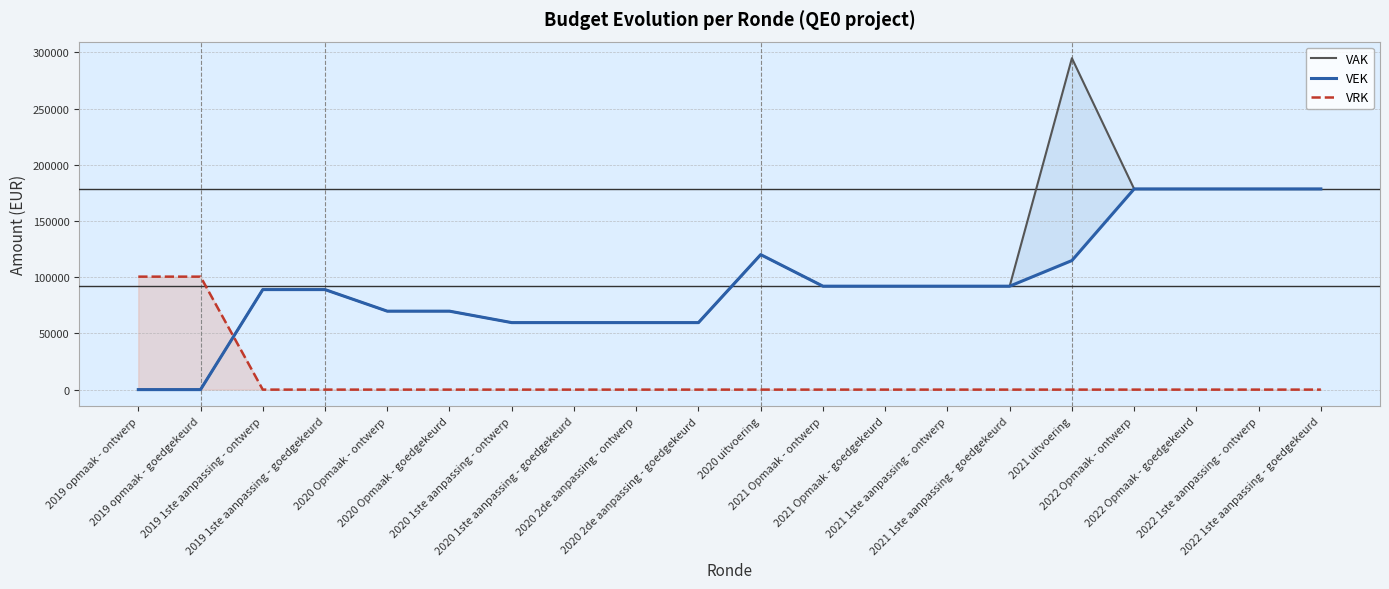

Reading left to right, list all the values displayed in this chart.

VAK: 0	0	88970	88970	69786	69786	59601	59601	59601	59601	120074	92000	92000	92000	92000	294804	178500	178500	178500	178500
VEK: 0	0	88970	88970	69786	69786	59601	59601	59601	59601	120074	92000	92000	92000	92000	114804	178500	178500	178500	178500
VRK: 100488	100488	0	0	0	0	0	0	0	0	0	0	0	0	0	0	0	0	0	0